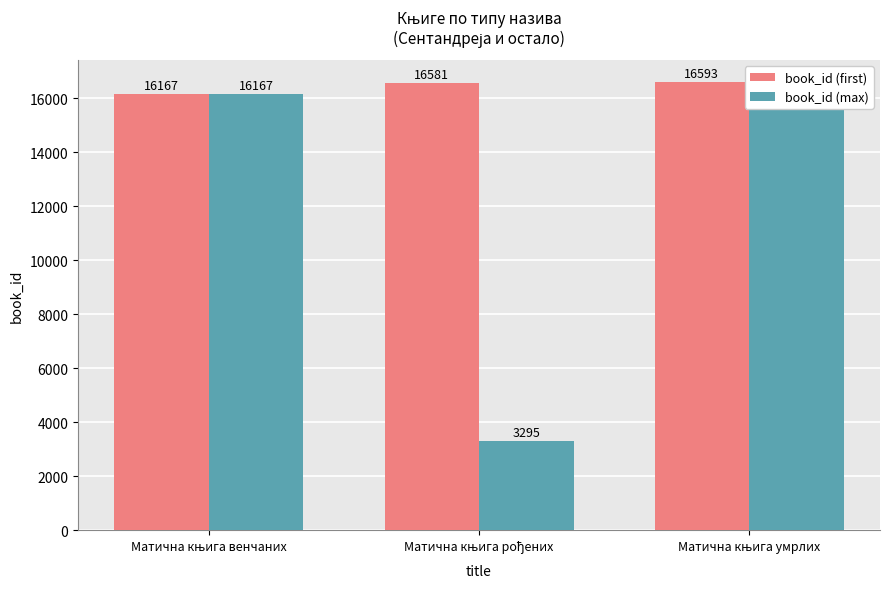

Which series has the largest total across all categories?

book_id (first)